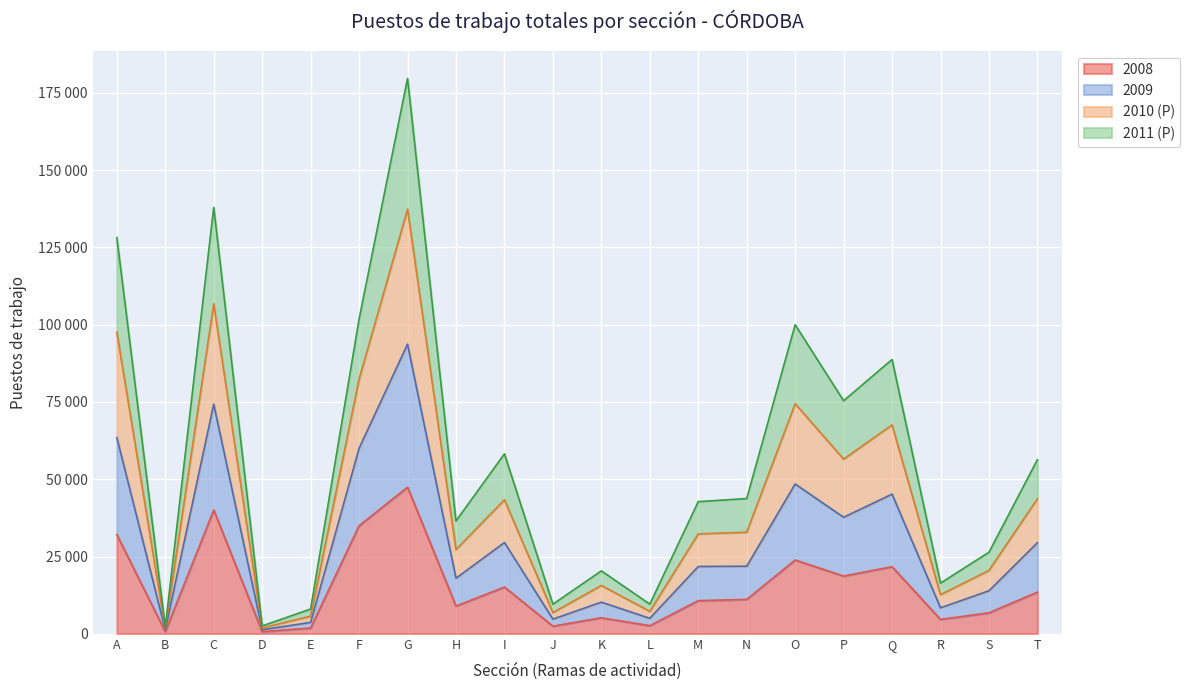

At which label does 2008 reach its peak?

G